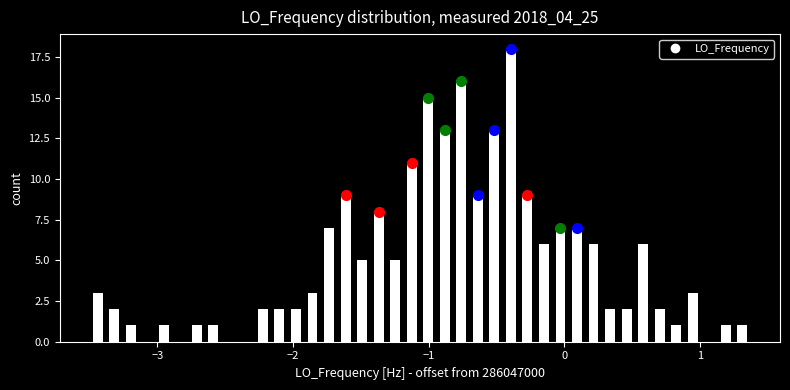

Read against the x-axis, roughly where is the centre of the tallest bar?

-0.4